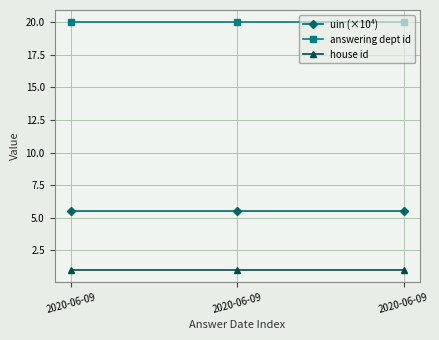

How many lines are shown in the chart?

3